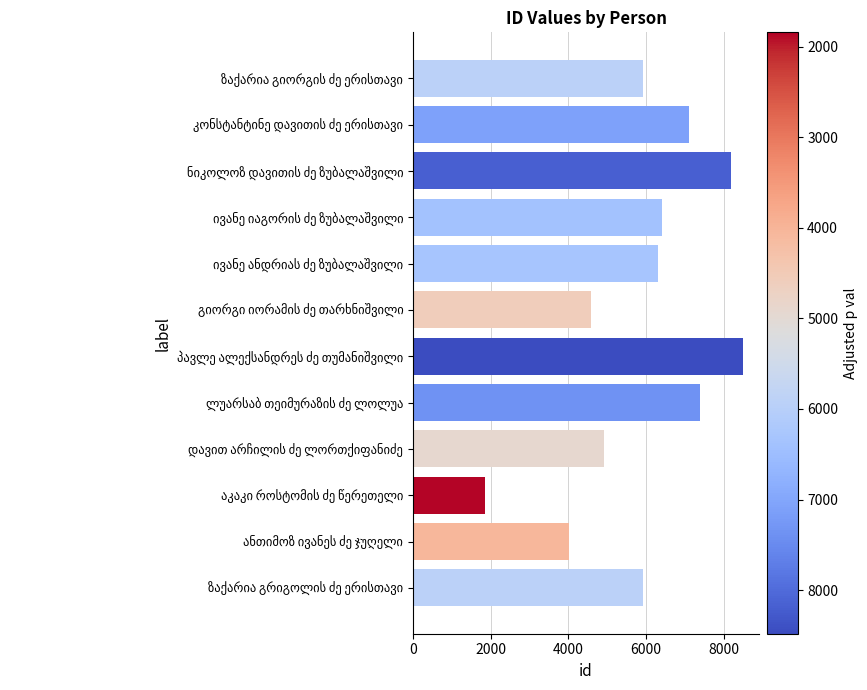

How many distinct data groups are displayed?

1